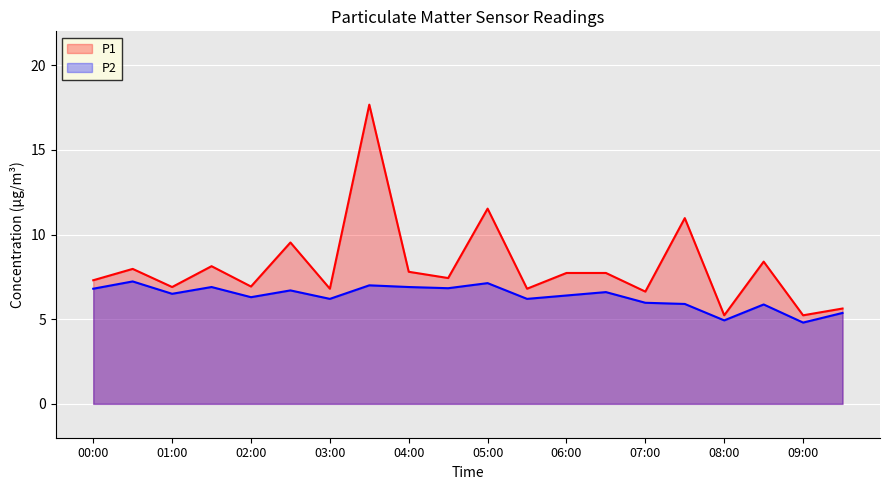

True or false: P1 and P2 cross at least once.

False